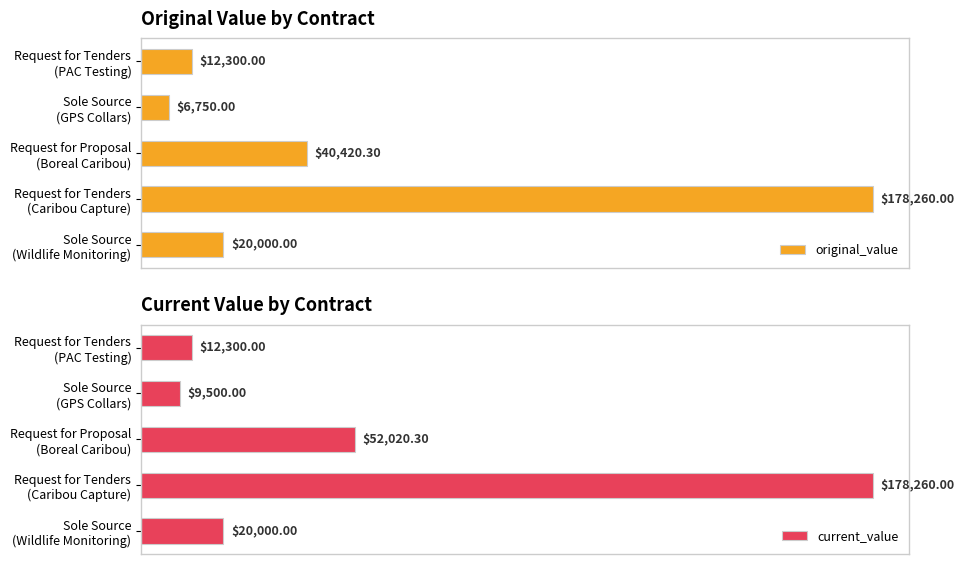

Which has a higher value, Sole Source (Wildlife Monitoring) or Request for Tenders (Caribou Capture)?

Request for Tenders (Caribou Capture)